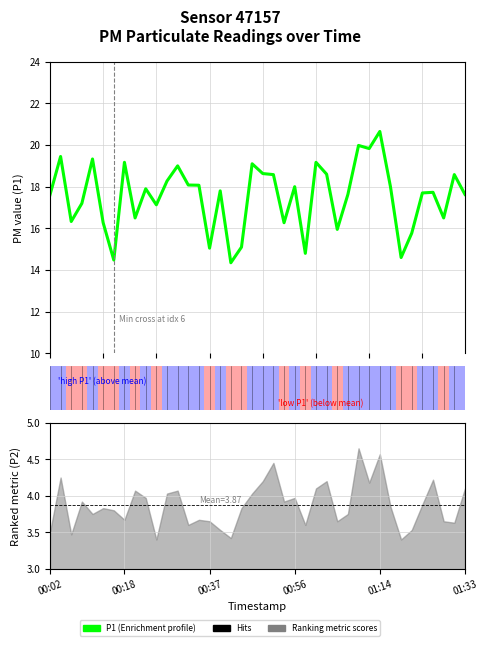

True or false: the data shows 14.6 at 33.

True